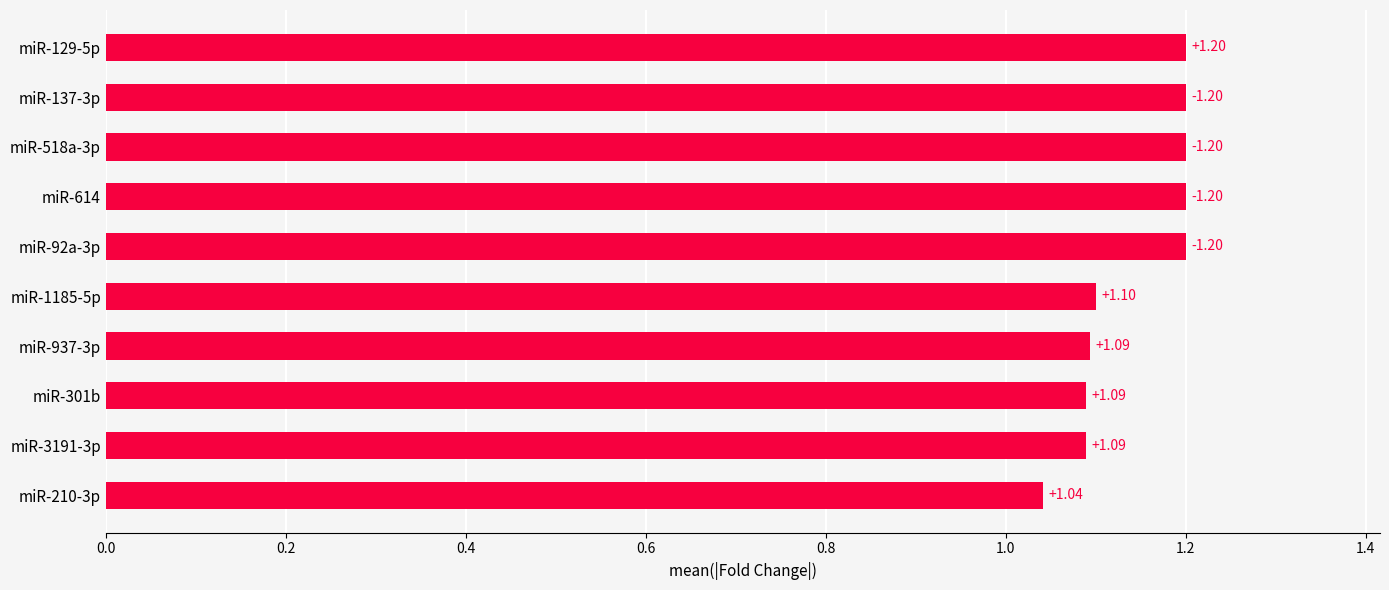

What is the difference between the second highest and minimum values?

0.2